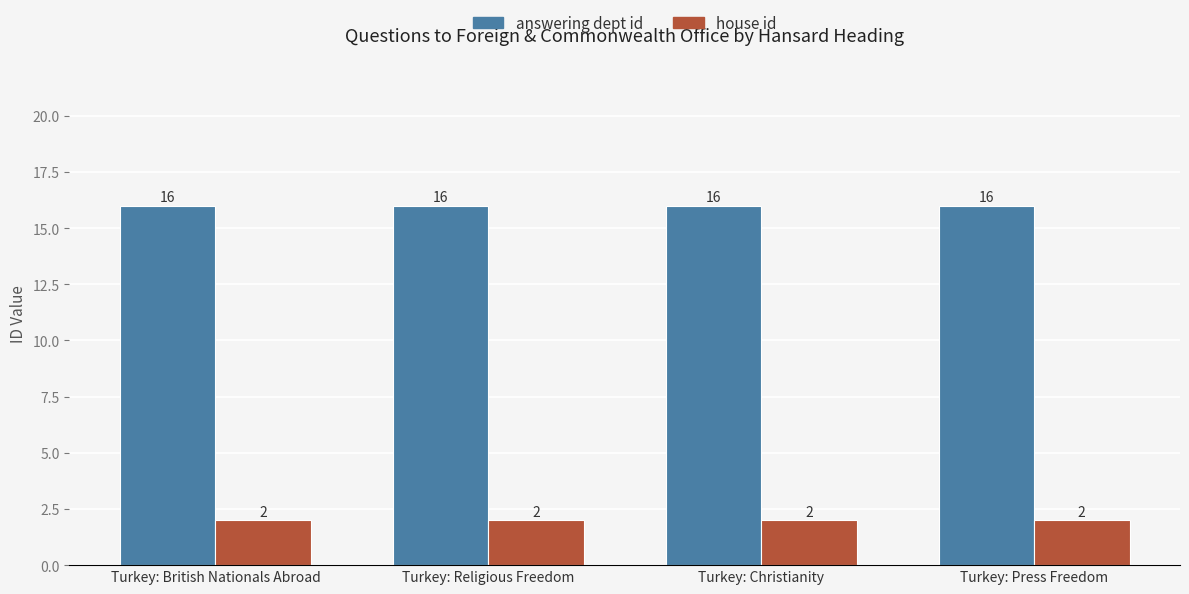

What is the label of the 3rd bar from the right?

Turkey: Religious Freedom